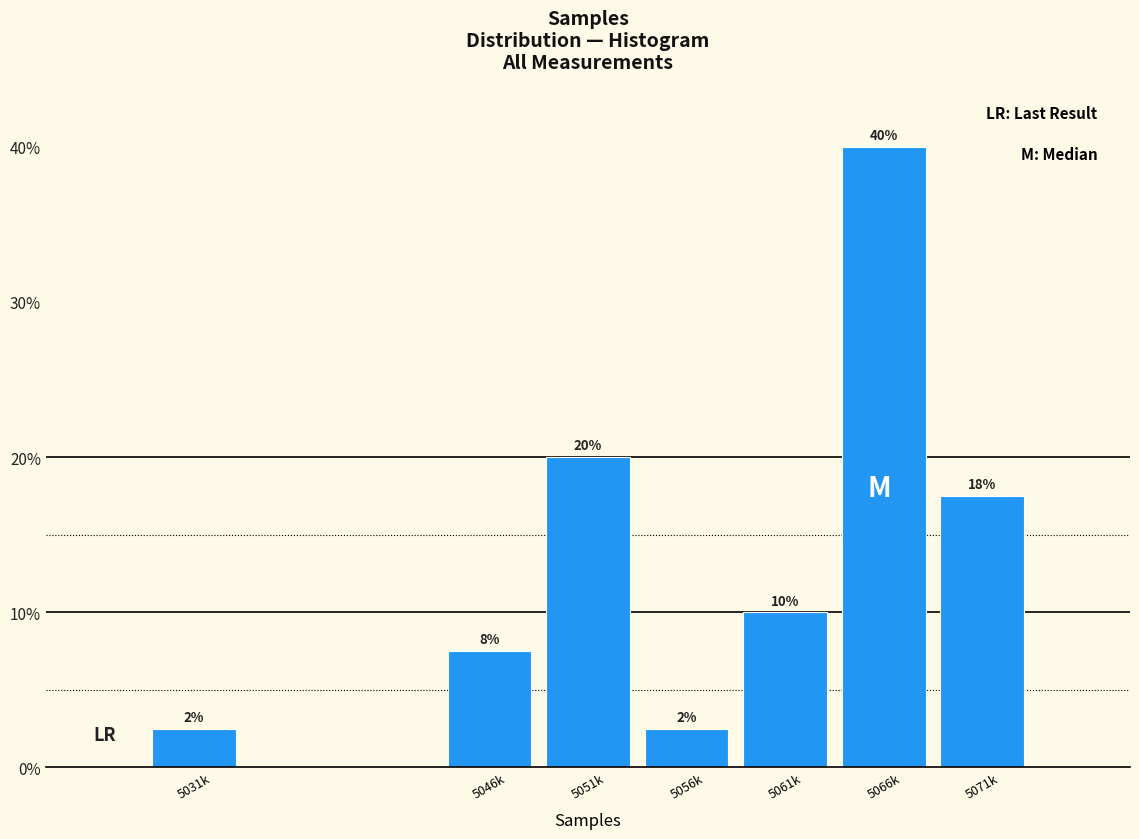

Does the chart contain any negative values?

No